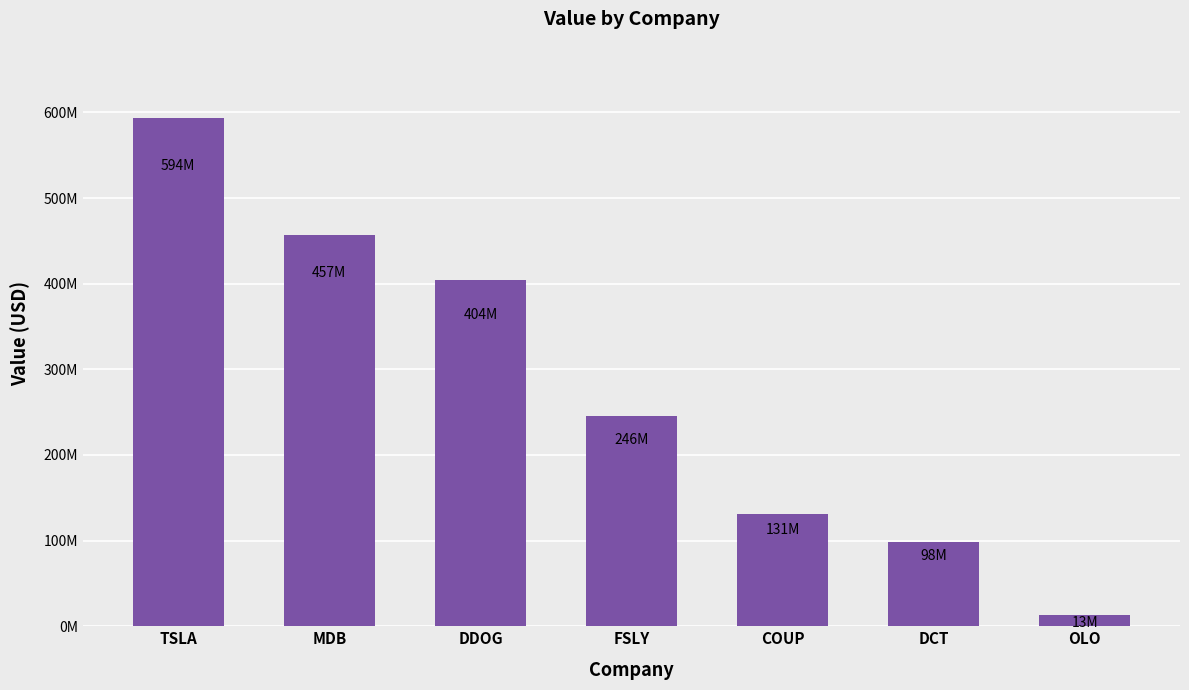

Reading left to right, transcribe all the data shown in this chart.

TSLA=593511000	MDB=457373000	DDOG=404192000	FSLY=245637000	COUP=131013000	DCT=97794000	OLO=13087000